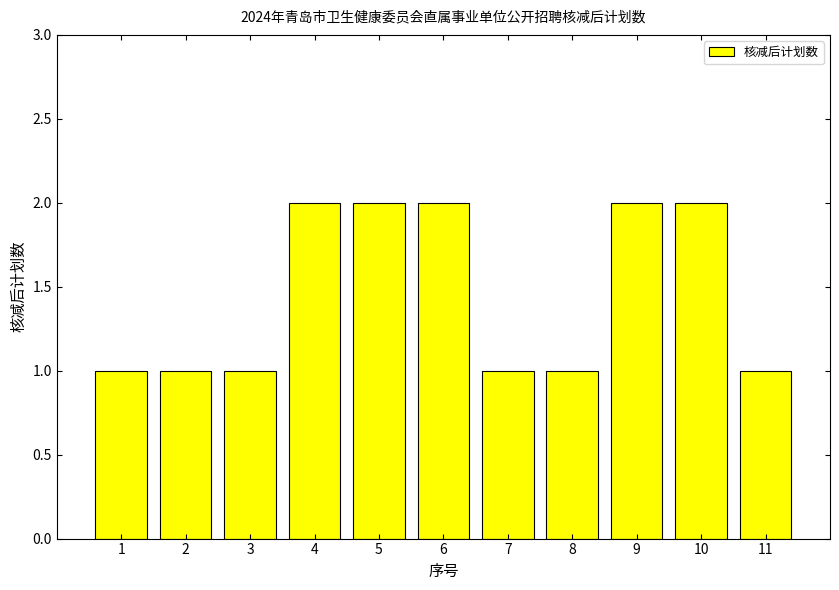

Does the chart contain stacked bars?

No